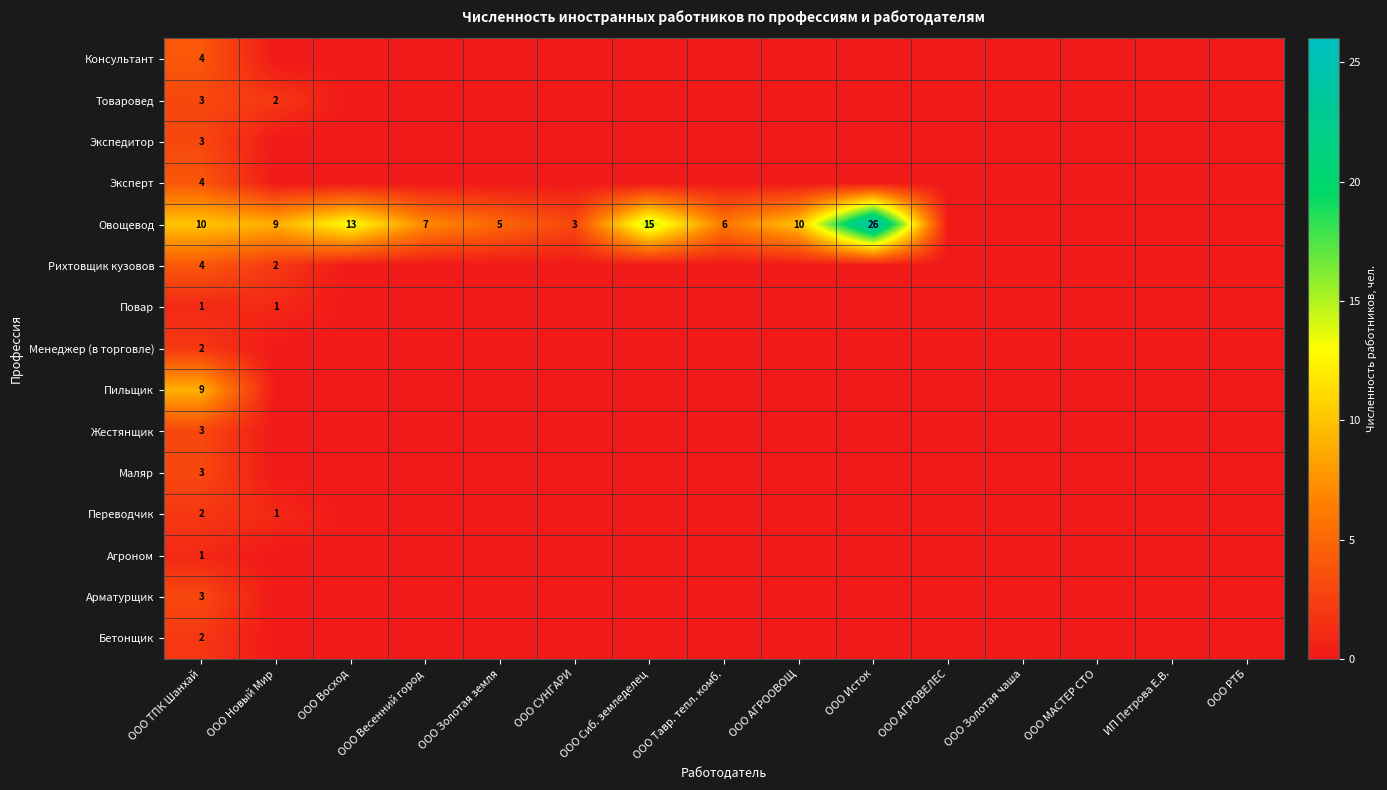

What is the spread (max minus min) of values at ООО ТПК Шанхай?

9